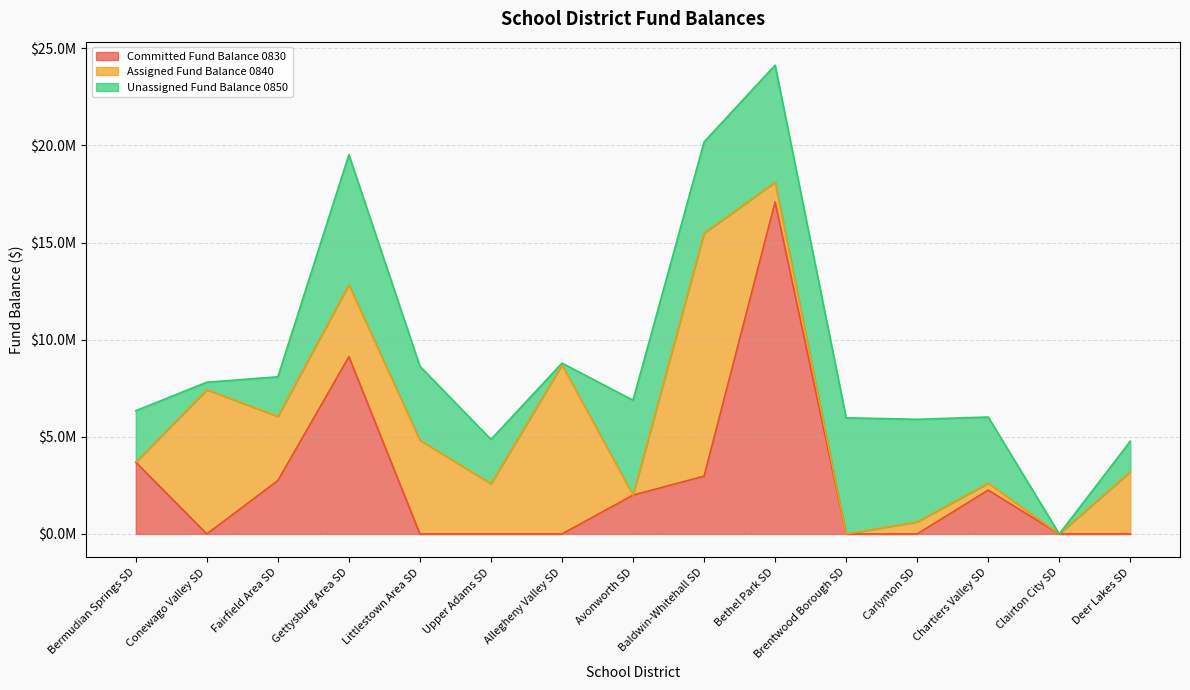

True or false: Assigned Fund Balance 0840 has more than 2 points higher than both neighbors.

True